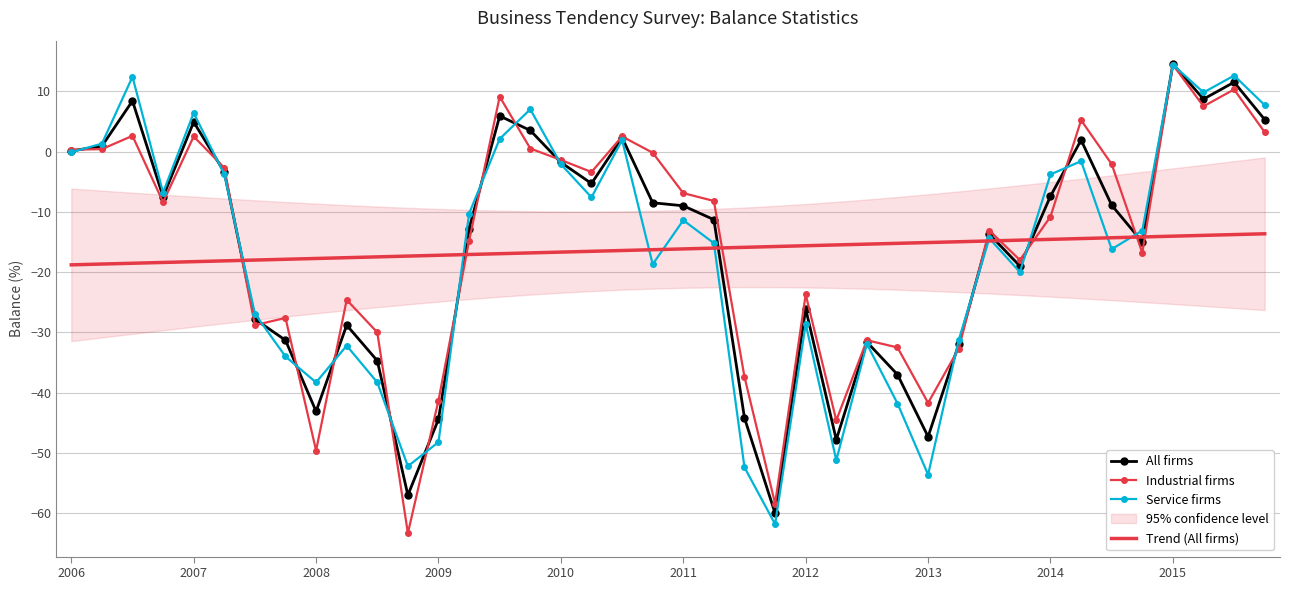

True or false: Service firms and All firms cross at least once.

True